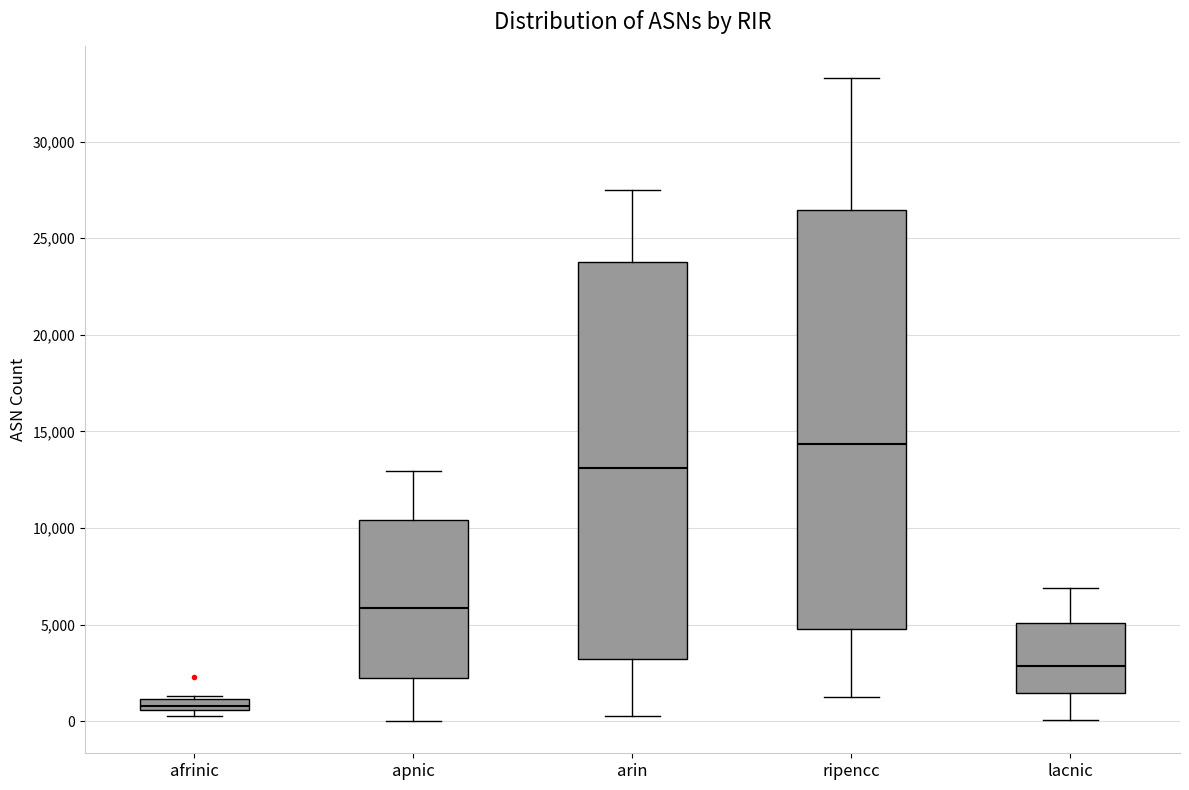

Which box is the tallest, from its lower edge to its upper edge?

ripencc